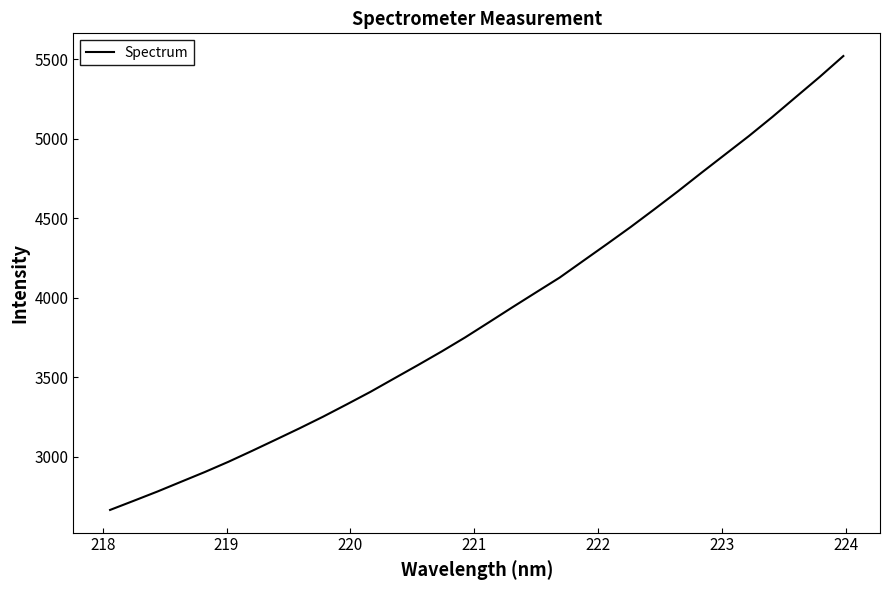

What is the maximum value shown in the chart?

5521.5